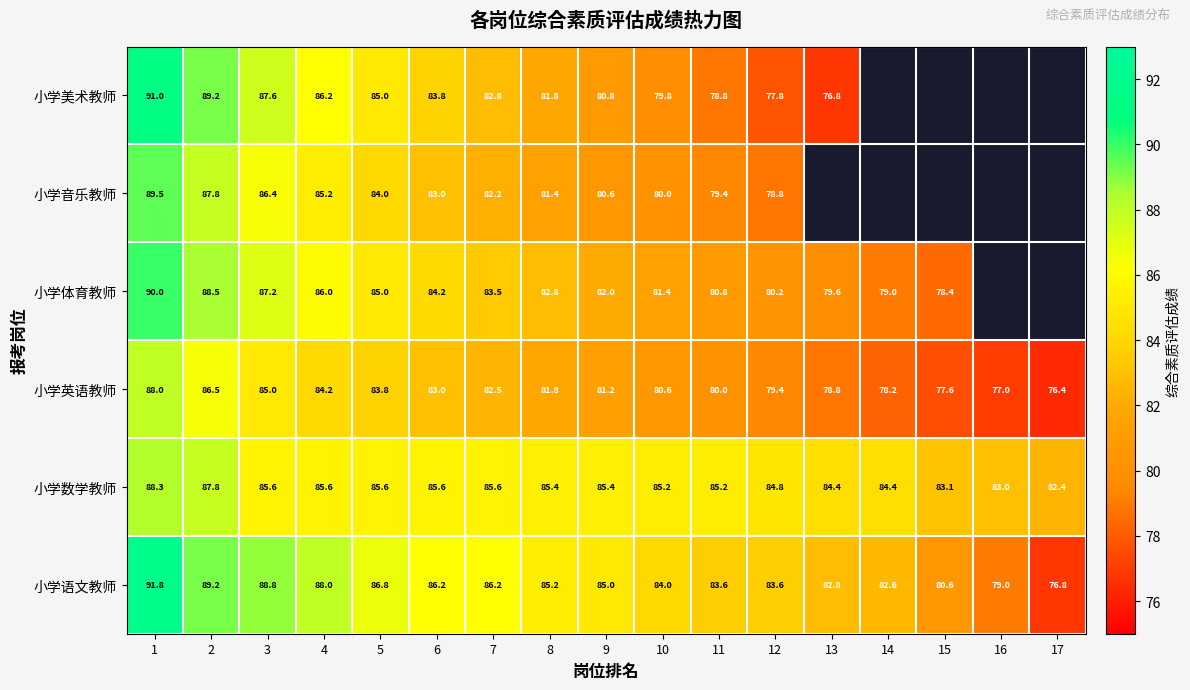

What is the difference between the highest and lowest values at 10?

5.4